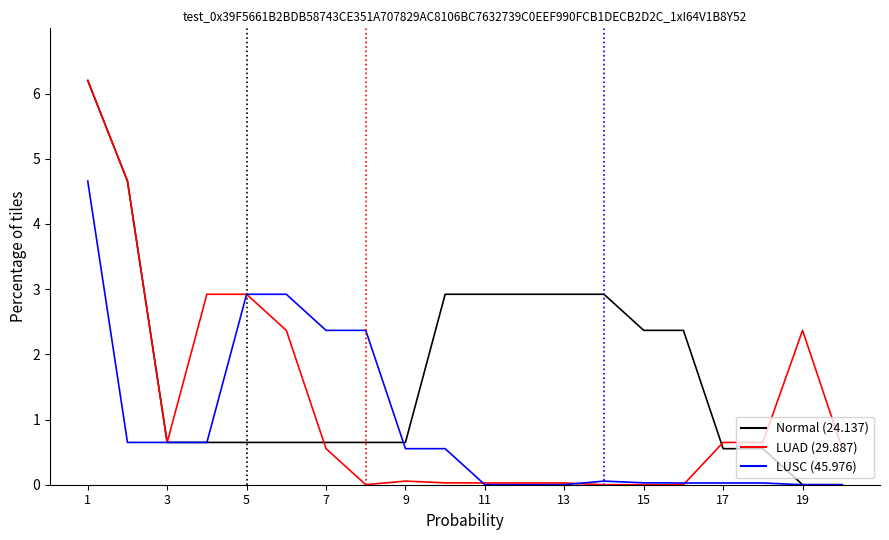

List the series in order of their overall mean, highest first.

Normal (24.137), LUAD (29.887), LUSC (45.976)